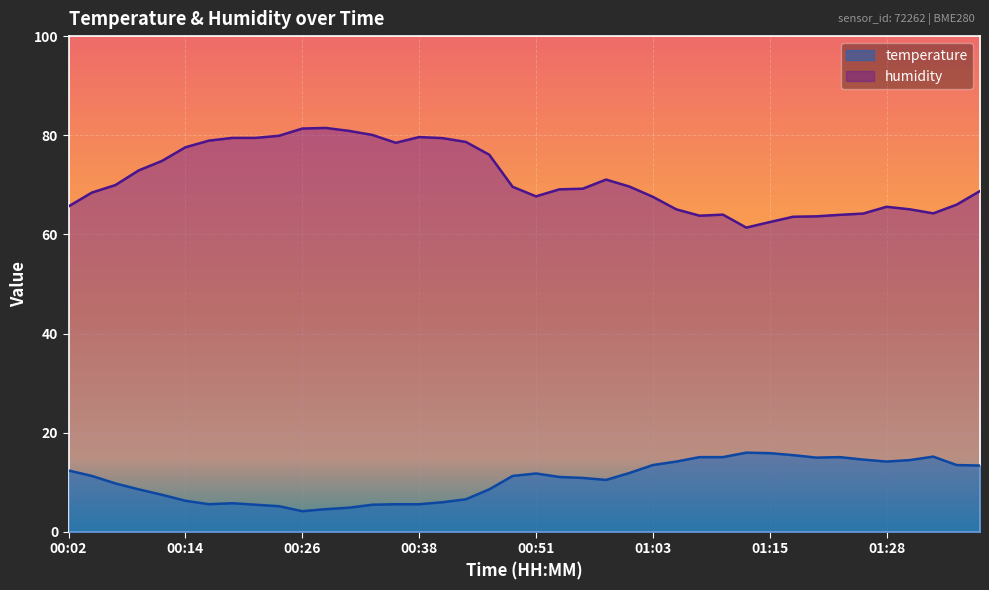

The value of temperature at 01:37 is 18.9. True or false?

False